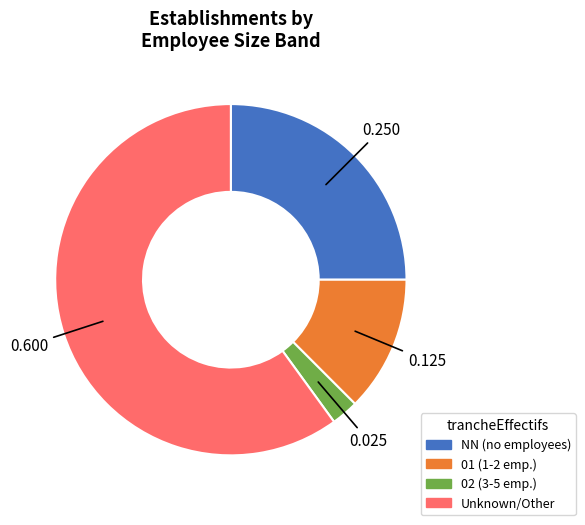

Is there any slice that represents more than half of the pie?

Yes